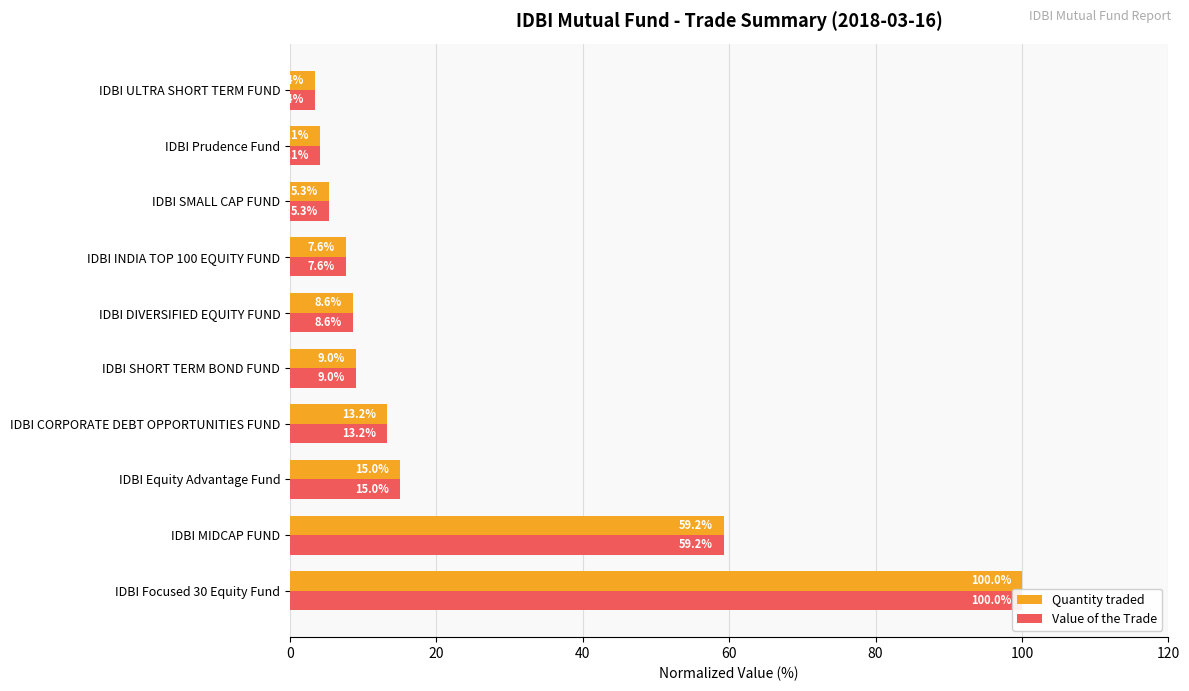

Which has a higher value, 120 or 8?

120